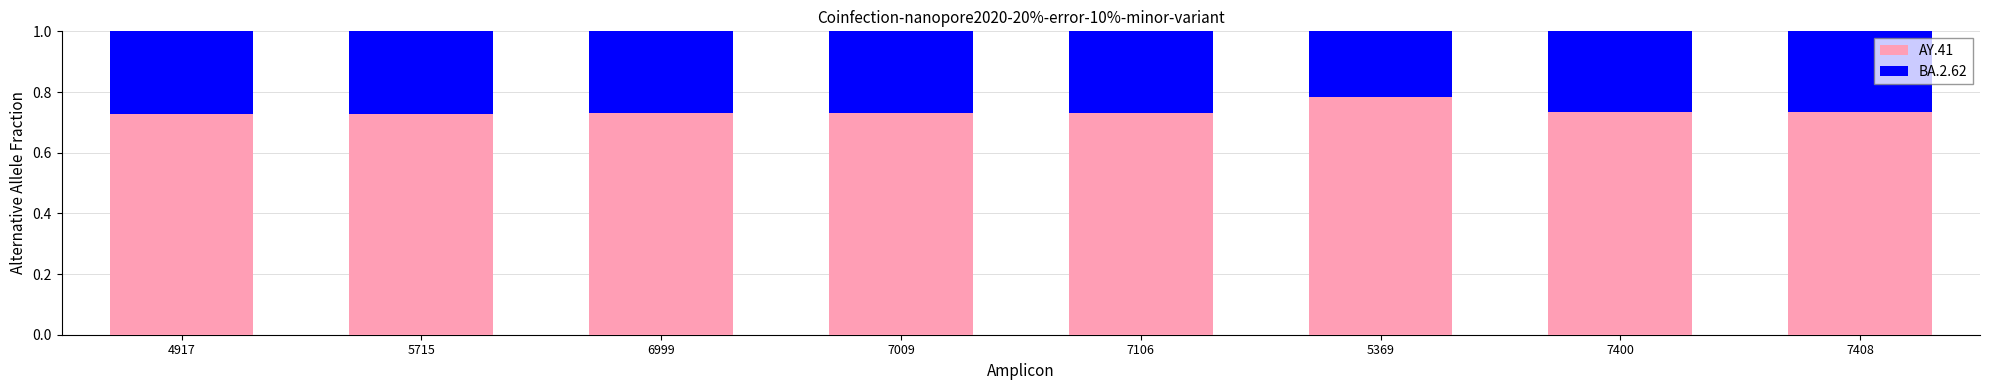

The value of AY.41 at 7400 is 0.4. True or false?

False